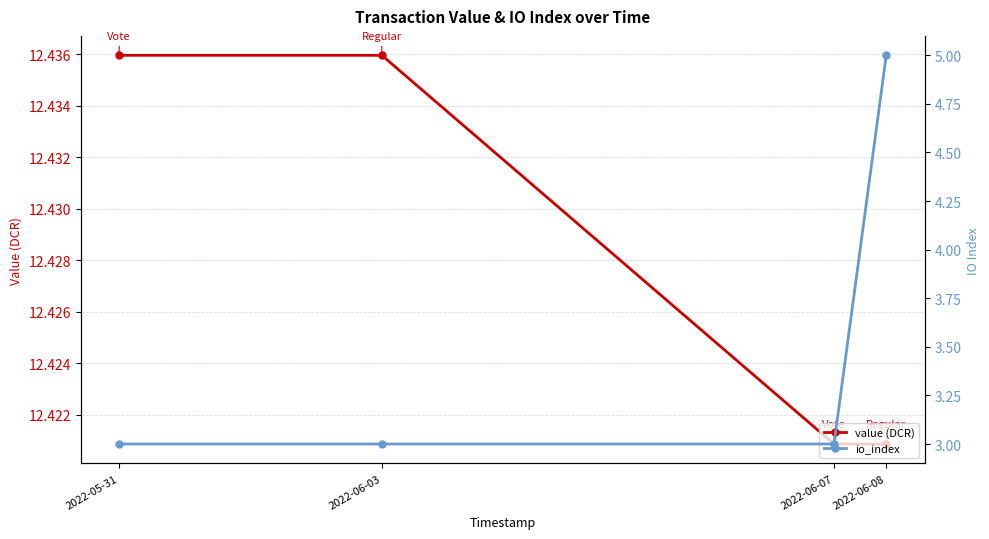

What is the value of the io_index point at the 1st from the left?

3.0